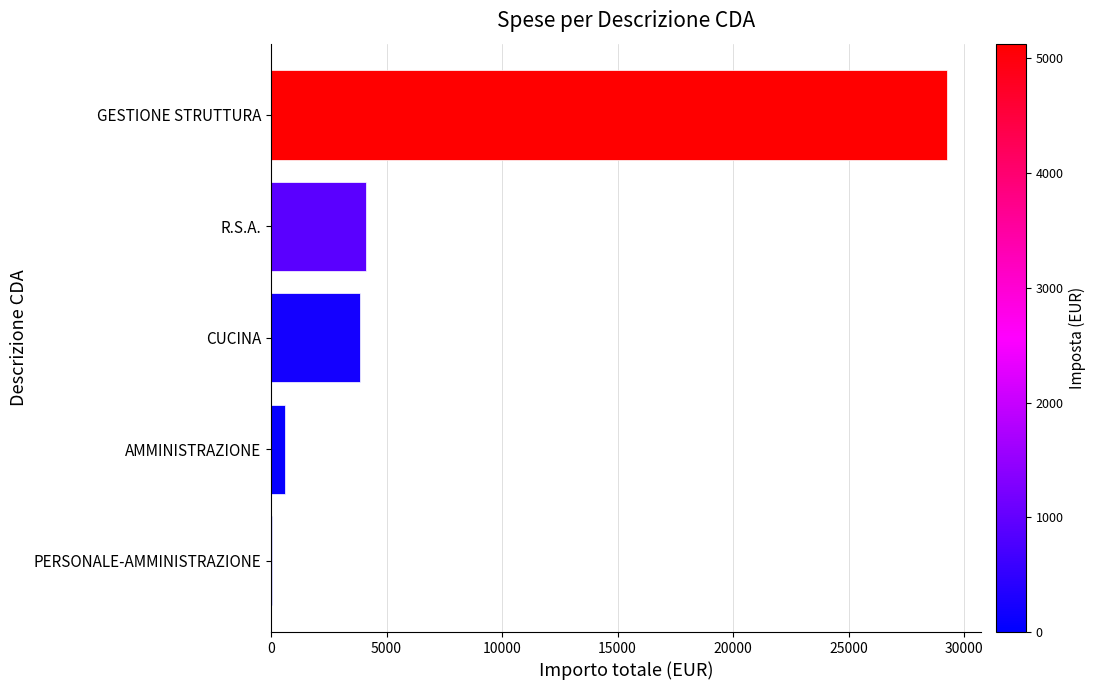

What is the change in value from AMMINISTRAZIONE to GESTIONE STRUTTURA?

+28659.0